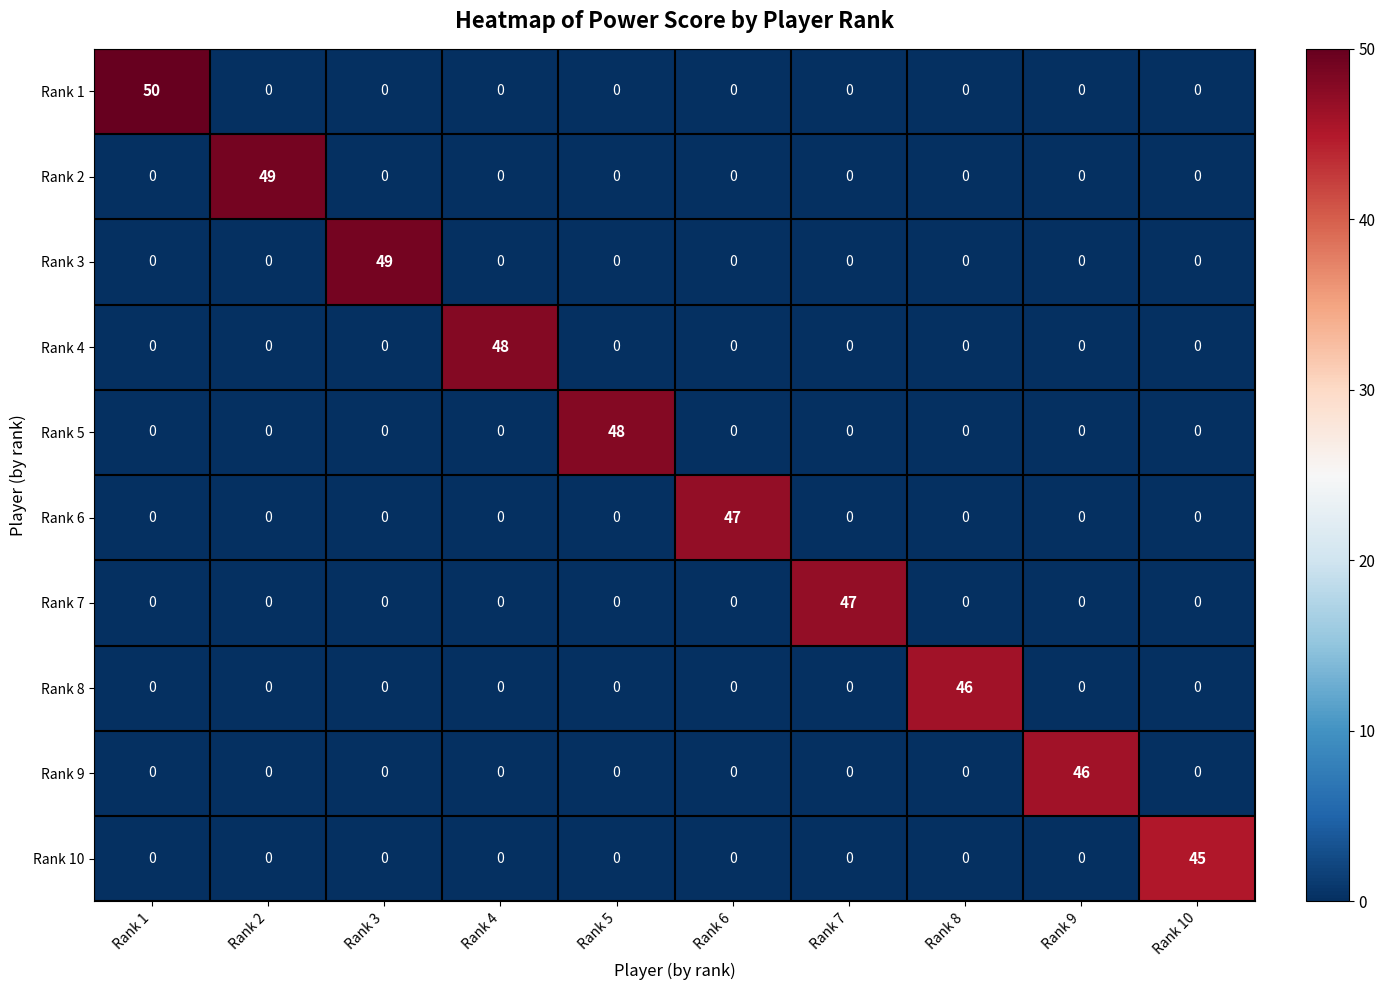

Count the number of data series in this chart.

10